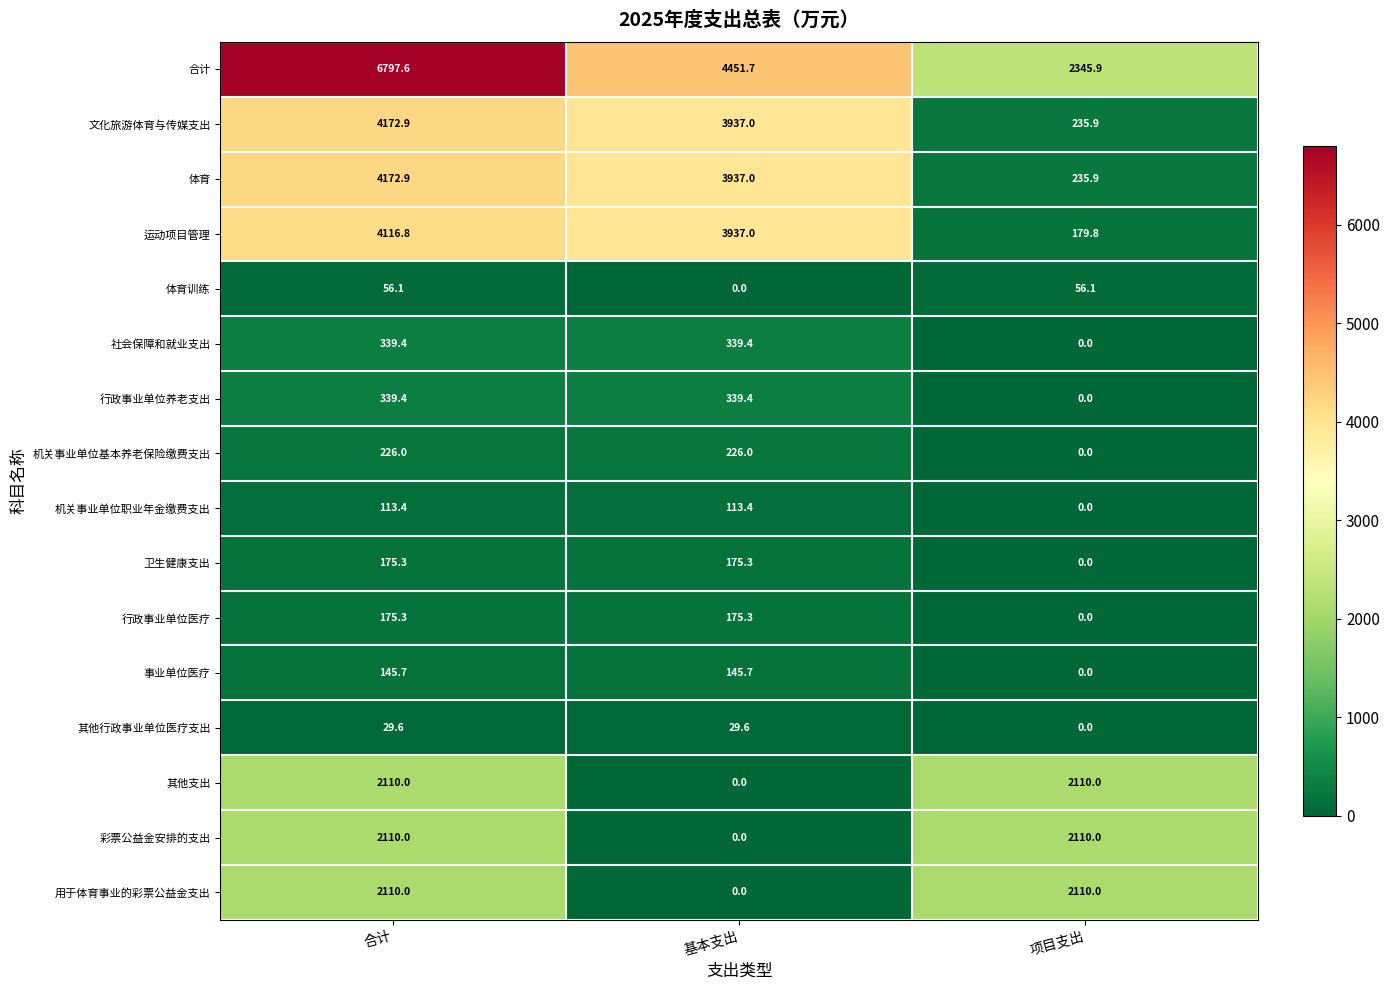

Which series changed the most between 合计 and 基本支出?

合计